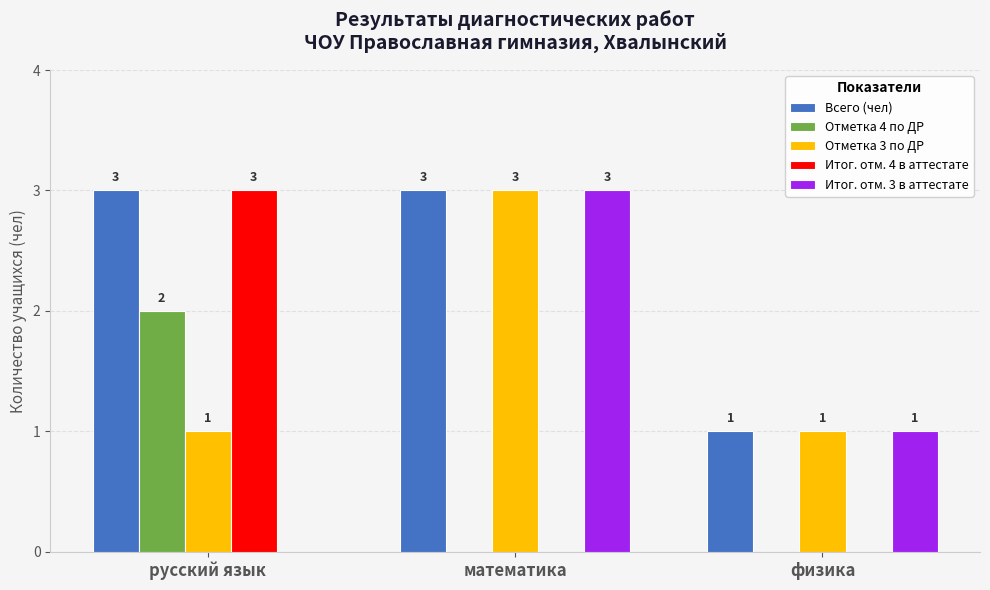

True or false: Итог. отм. 4 в аттестате has a value of 0 at физика.

True